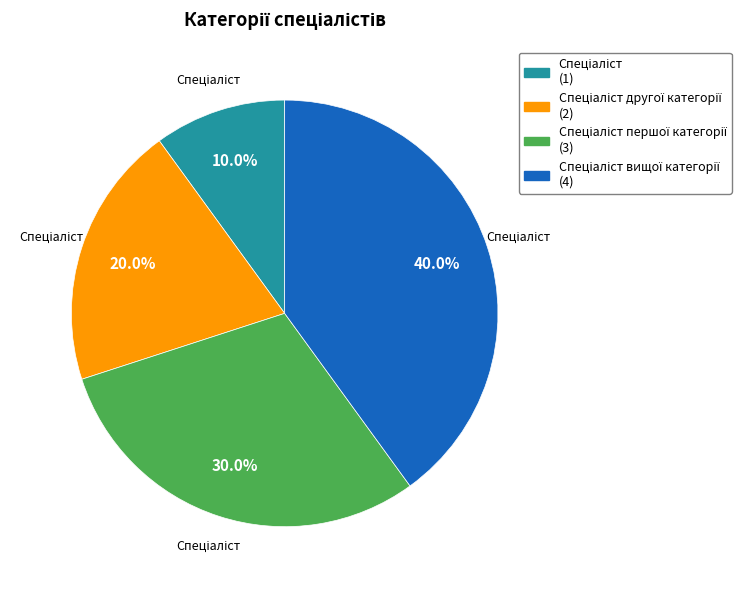

Does any single category account for the majority?

No